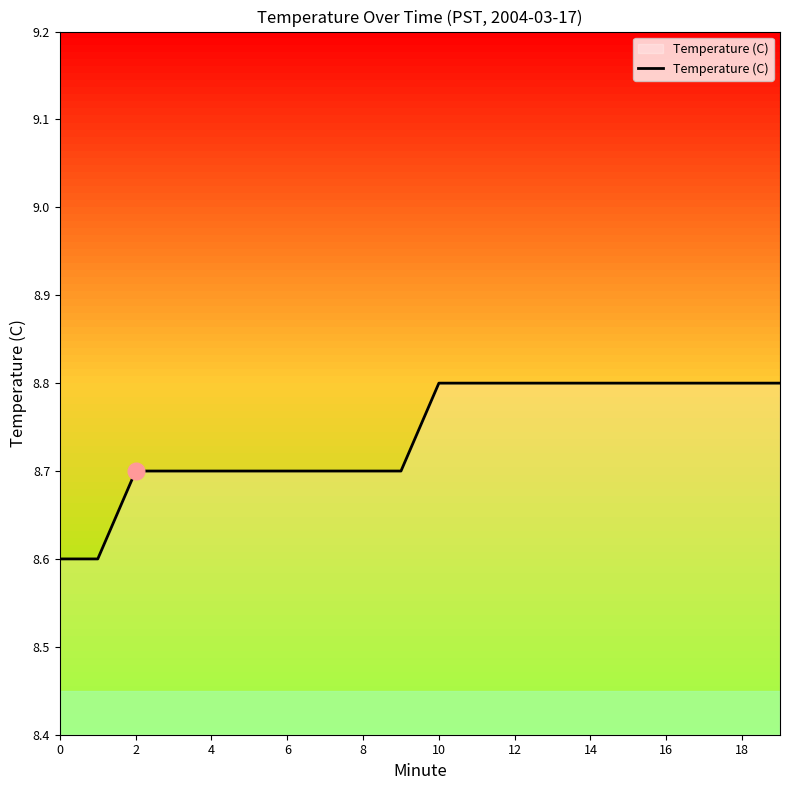

What is the smallest value displayed?

8.6